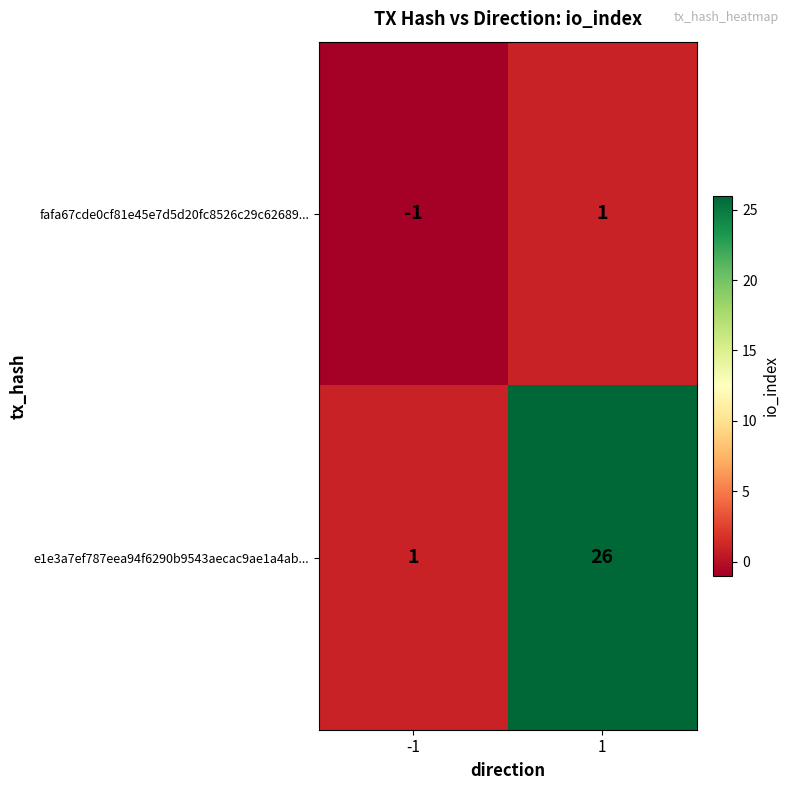

What is the smallest value displayed?

-1